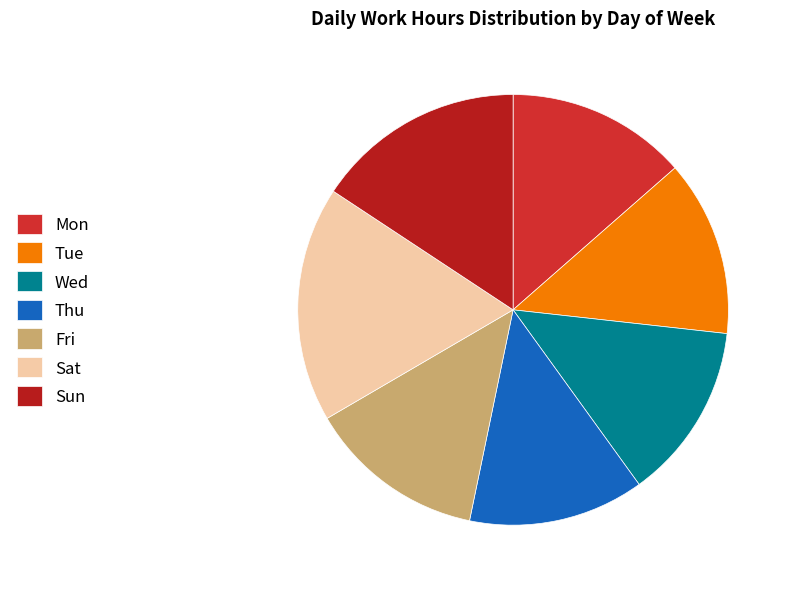

How many slices are in this pie chart?

7